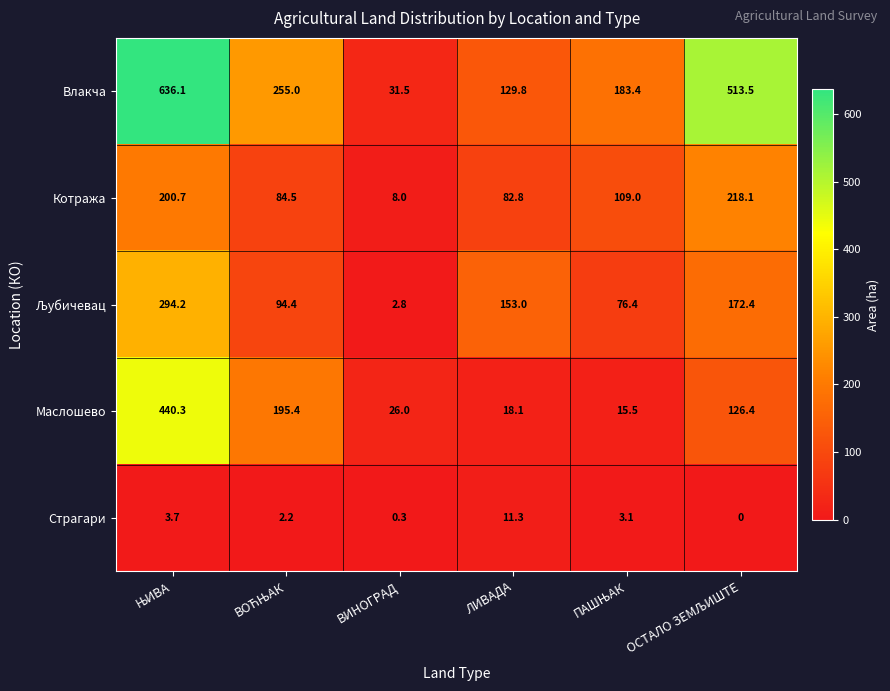

What is the average value of the Страгари series?

3.4